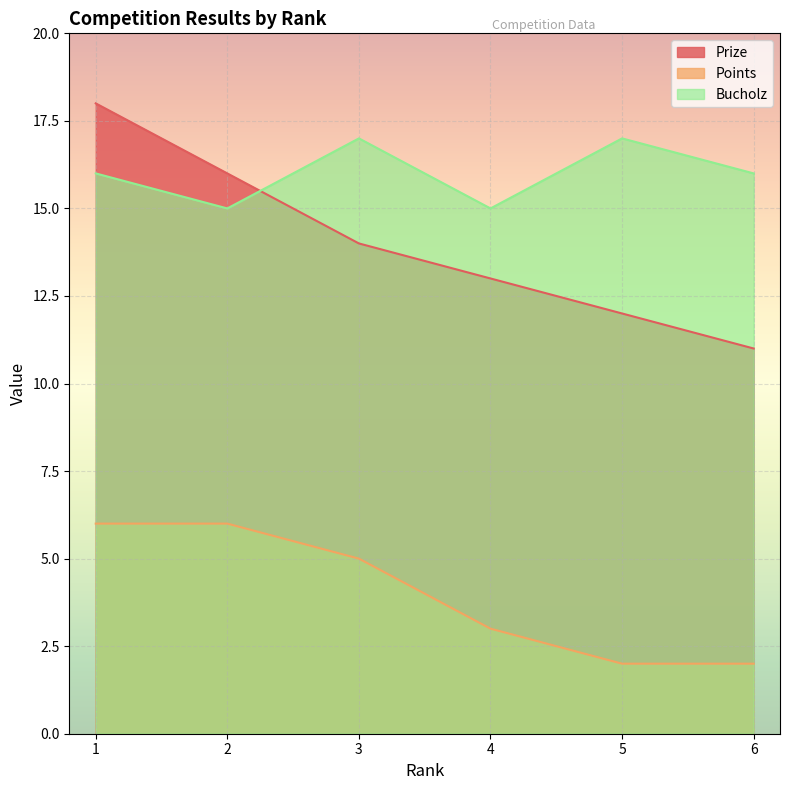

How many Prize values are between 12 and 16?

4